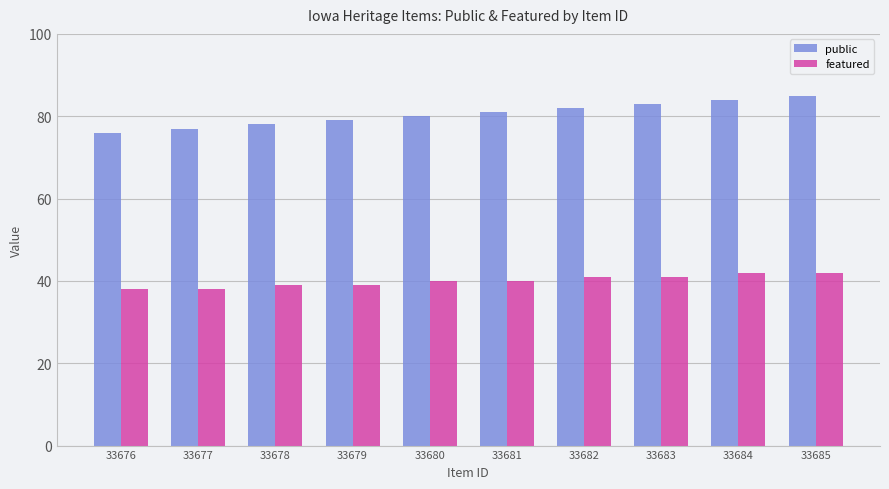

How many bars are there in each group?

2